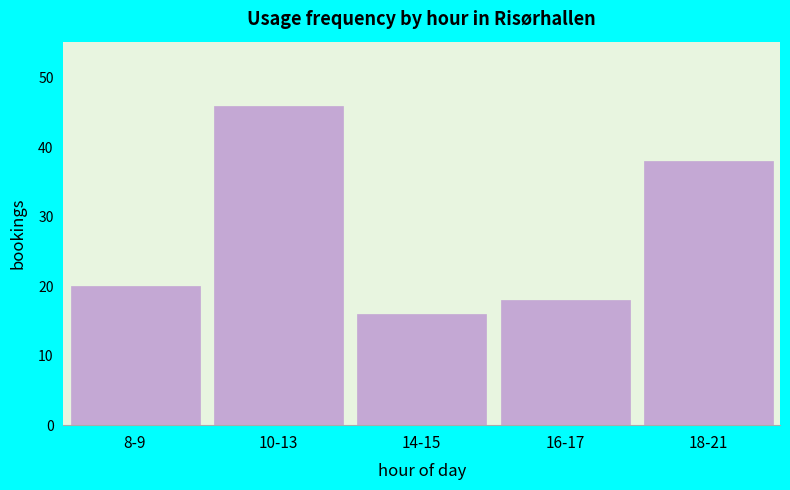

Reading right to left, what are all the values shown in this chart?

38	18	16	46	20